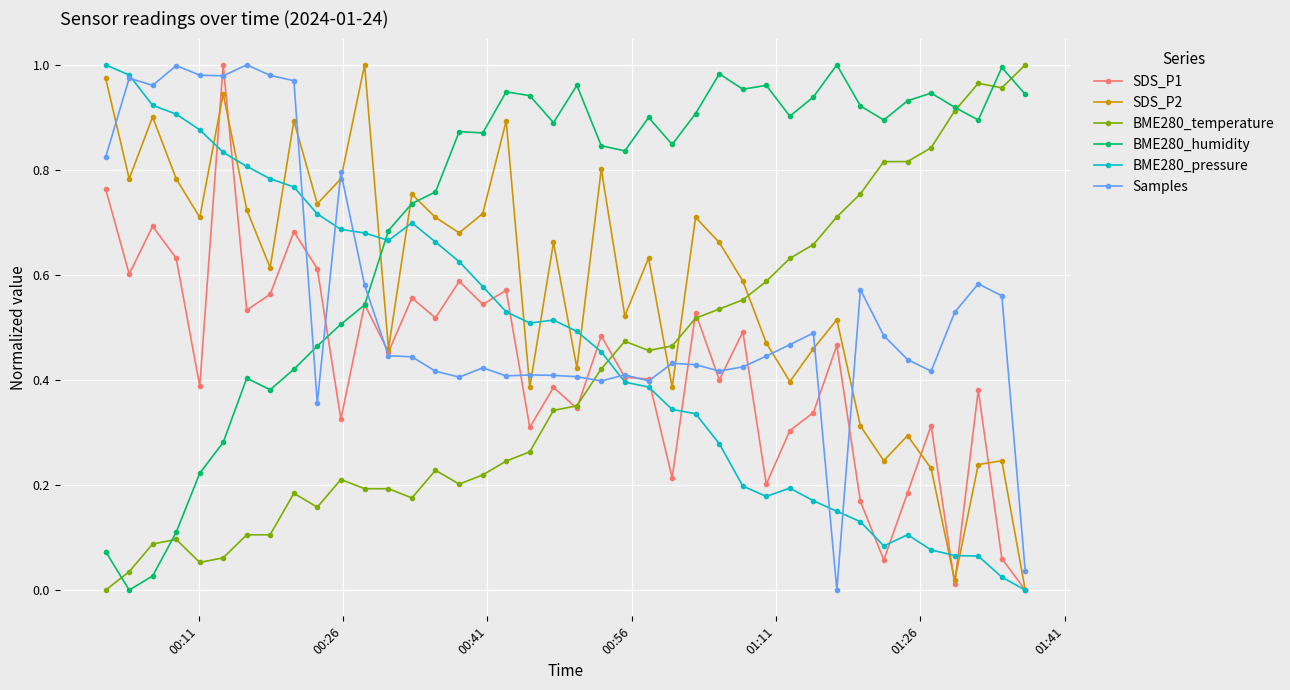

Does the chart display data point markers on the line(s)?

Yes